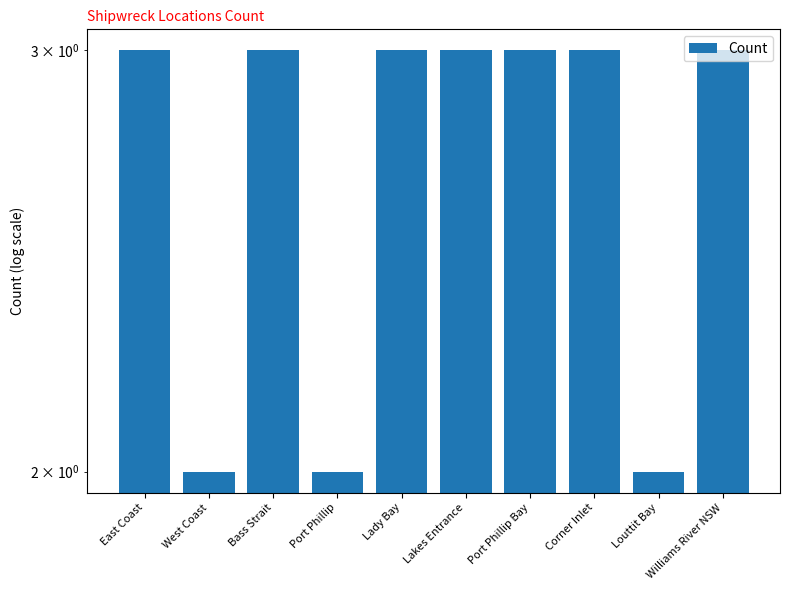

How many distinct data groups are displayed?

1